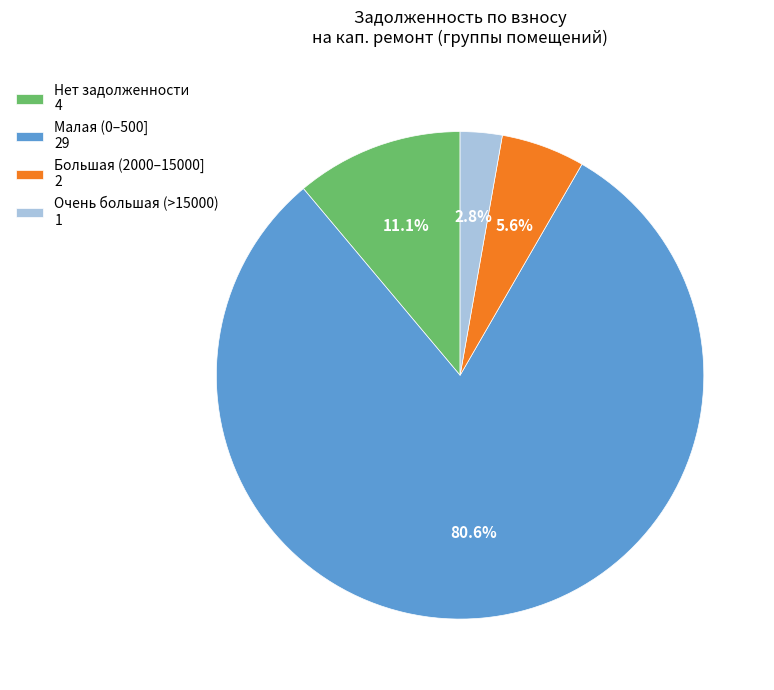

How much of the chart is everything except Нет задолженности 4?

88.9%